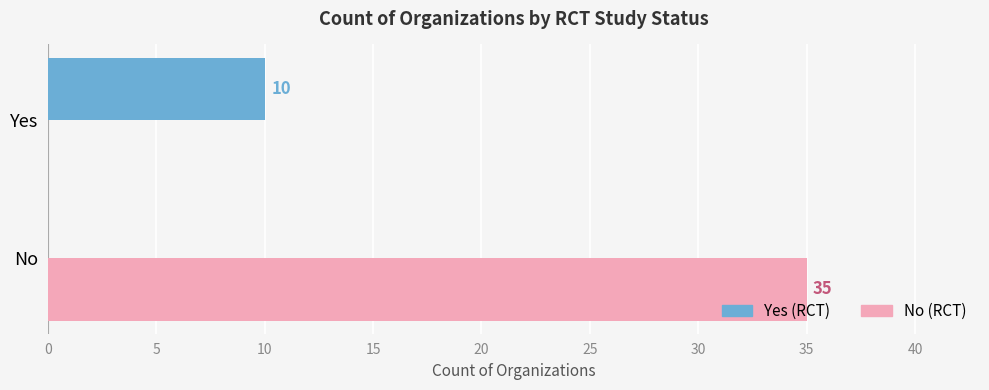

Which label corresponds to the largest value in the chart?

No